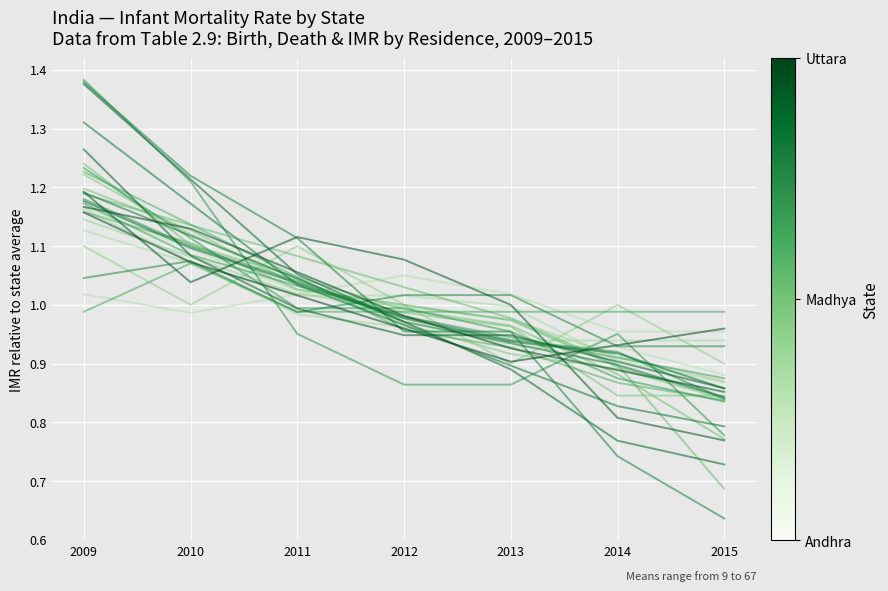

Is this an area chart (filled region under the line)?

No